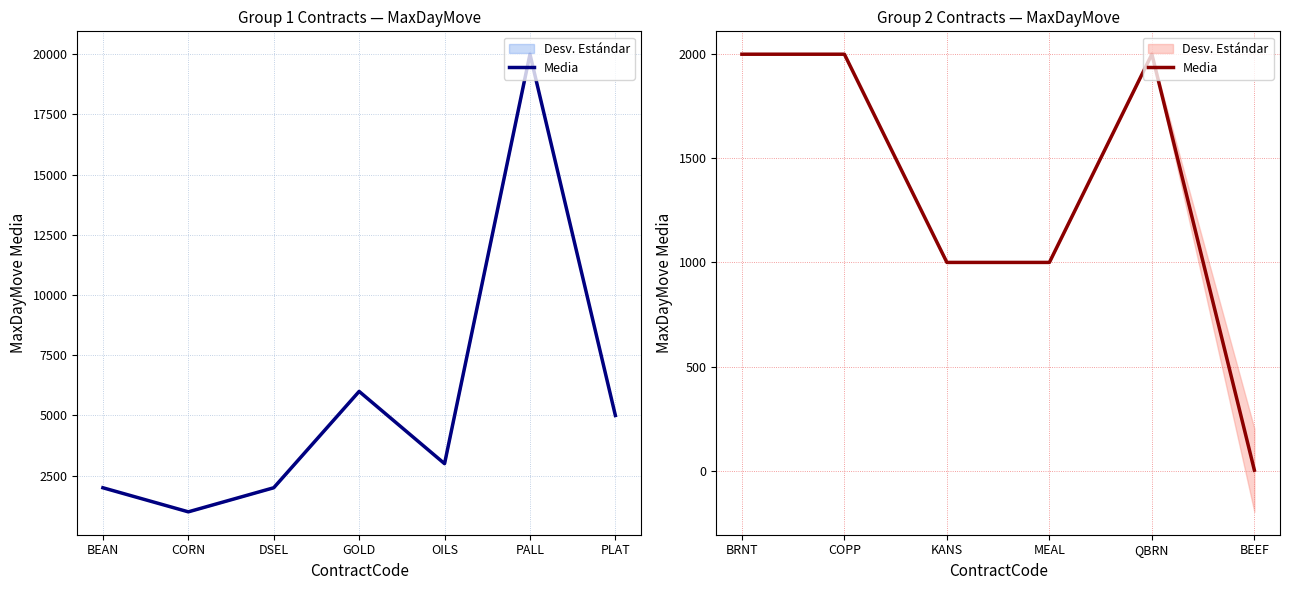

What is the difference between the values at COPP and KANS?

1000